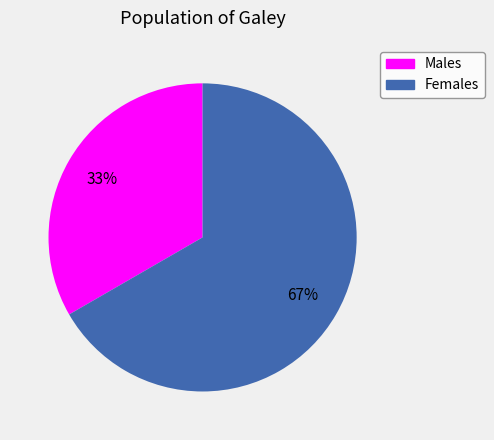

To the nearest percent, what is the average slice percentage?

50%